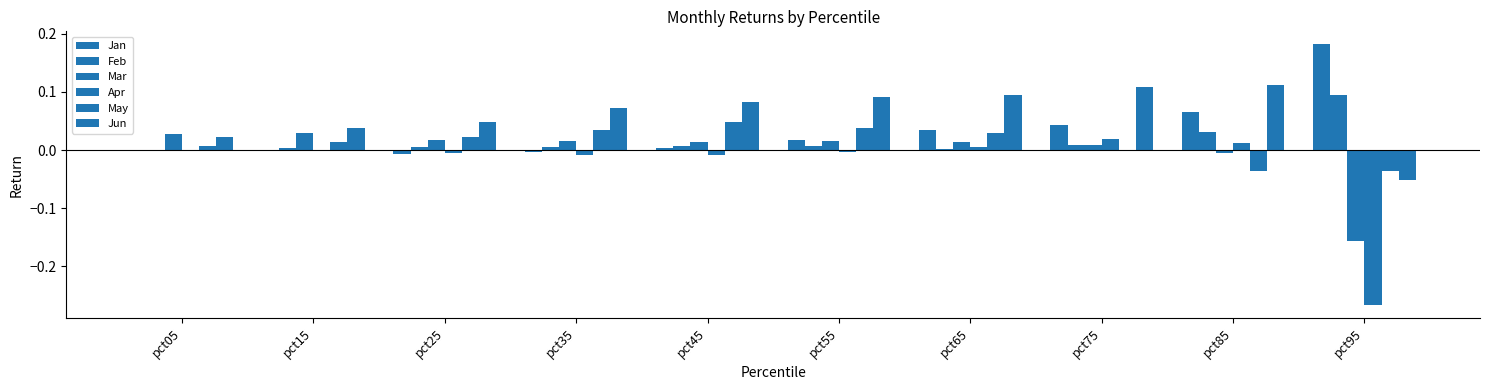

Reading right to left, list all the values displayed in this chart.

Jan: pct95=0.2	pct85=0.1	pct75=0.0	pct65=0.0	pct55=0.0	pct45=0.0	pct35=-0.0	pct25=-0.0	pct15=-0.0	pct05=0.0
Feb: pct95=0.1	pct85=0.0	pct75=0.0	pct65=0.0	pct55=0.0	pct45=0.0	pct35=0.0	pct25=0.0	pct15=0.0	pct05=-0.0
Mar: pct95=-0.2	pct85=-0.0	pct75=0.0	pct65=0.0	pct55=0.0	pct45=0.0	pct35=0.0	pct25=0.0	pct15=0.0	pct05=0.0
Apr: pct95=-0.3	pct85=0.0	pct75=0.0	pct65=0.0	pct55=-0.0	pct45=-0.0	pct35=-0.0	pct25=-0.0	pct15=0.0	pct05=-0.0
May: pct95=-0.0	pct85=-0.0	pct75=-0.0	pct65=0.0	pct55=0.0	pct45=0.0	pct35=0.0	pct25=0.0	pct15=0.0	pct05=0.0
Jun: pct95=-0.1	pct85=0.1	pct75=0.1	pct65=0.1	pct55=0.1	pct45=0.1	pct35=0.1	pct25=0.0	pct15=0.0	pct05=0.0